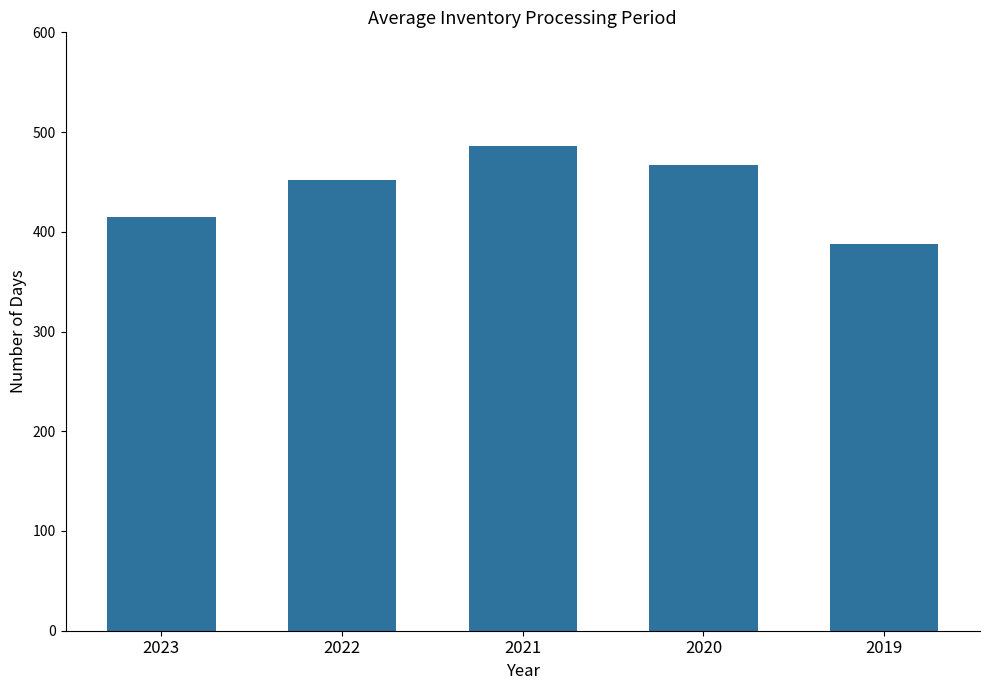

Reading left to right, list all the values displayed in this chart.

2023=415	2022=452	2021=486	2020=467	2019=388